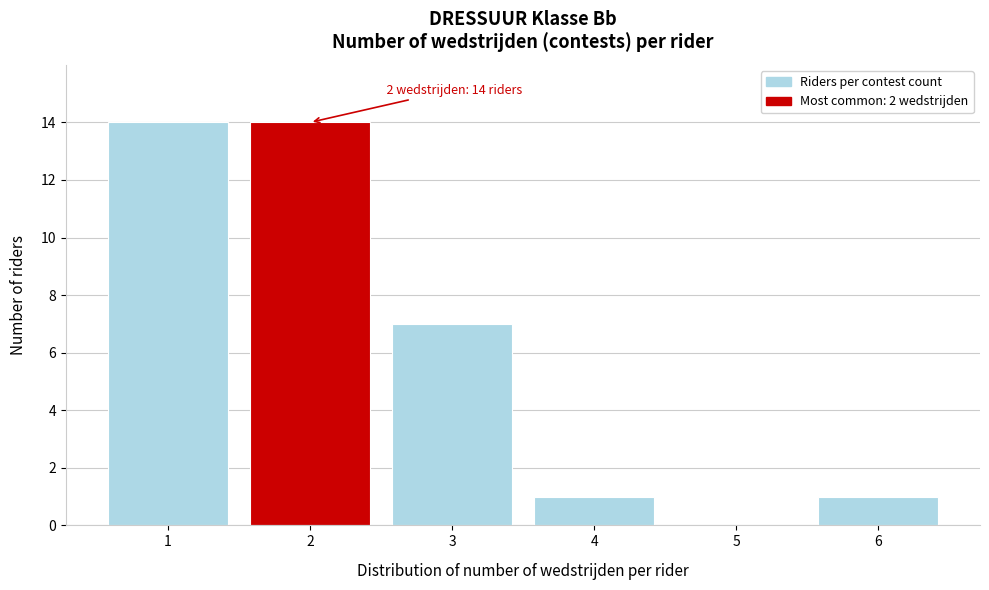

Reading left to right, list all the values displayed in this chart.

1=14	2=14	3=7	4=1	5=0	6=1